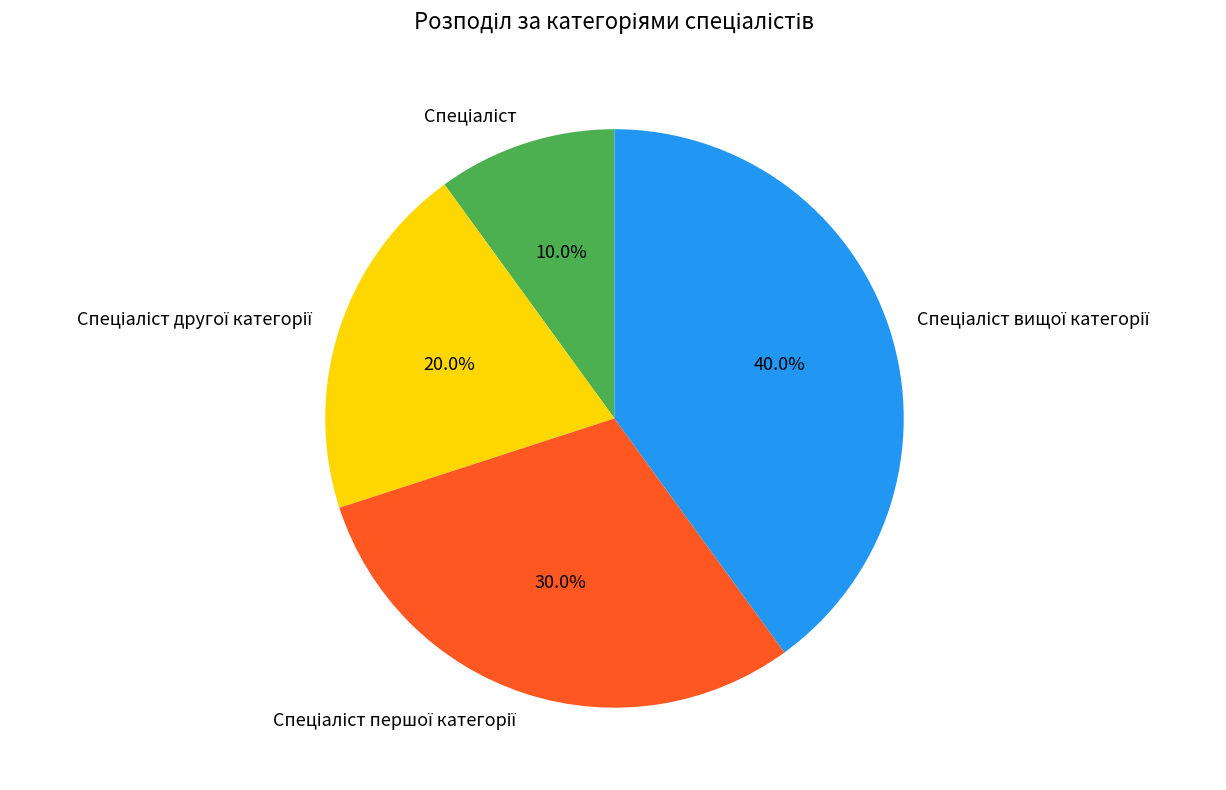

Does any single category account for the majority?

No